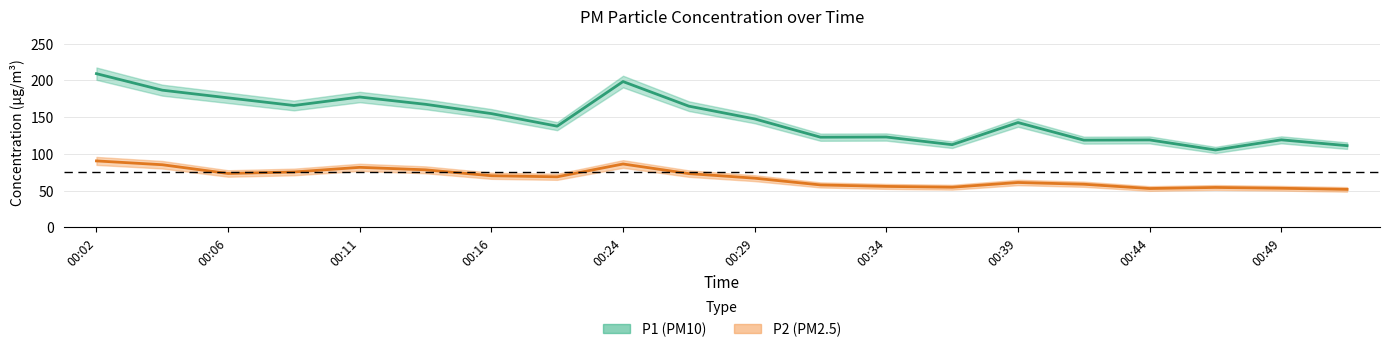

Reading left to right, what are all the values shown in this chart?

P1: 00:02=209.2	00:04=186.7	00:06=176.2	00:09=165.8	00:11=177.4	00:14=167.4	00:16=154.8	00:19=137.7	00:24=198.4	00:26=164.9	00:29=147.6	00:32=122.7	00:34=122.9	00:37=112.5	00:39=142.6	00:42=118.7	00:44=119.0	00:47=105.3	00:49=119.1	00:52=111.2
P2: 00:02=90.4	00:04=85.2	00:06=73.3	00:09=75.3	00:11=81.7	00:14=78.3	00:16=70.2	00:19=68.8	00:24=86.2	00:26=73.1	00:29=66.9	00:32=57.7	00:34=55.7	00:37=54.6	00:39=61.0	00:42=58.6	00:44=52.8	00:47=54.3	00:49=53.2	00:52=51.6